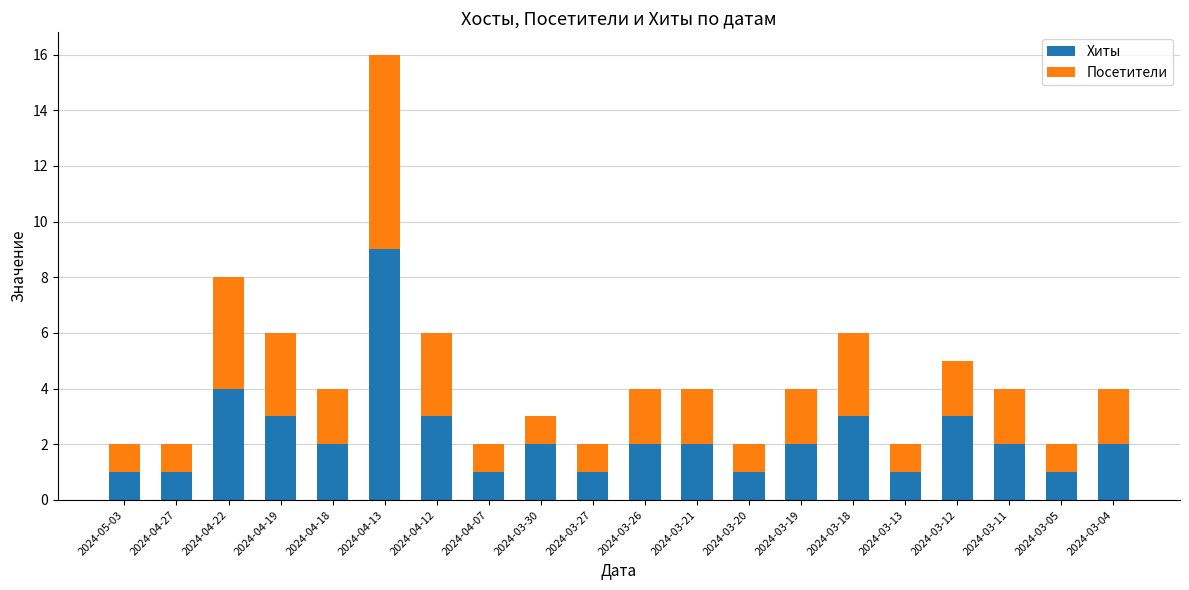

What is the sum of all Хиты values?

46